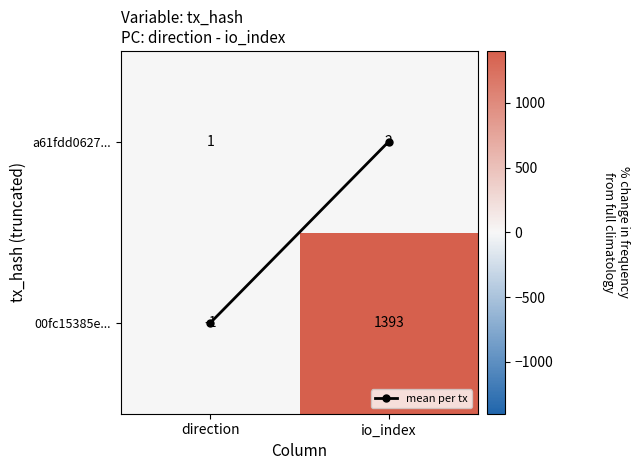

Is it true that a61fdd0627... equals 3 at io_index?

False